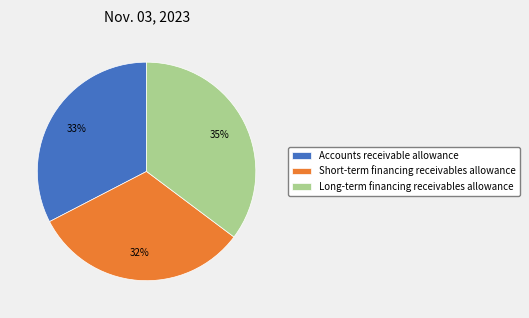

Approximately how many times larger is the value at Accounts receivable allowance compared to Long-term financing receivables allowance?

0.9